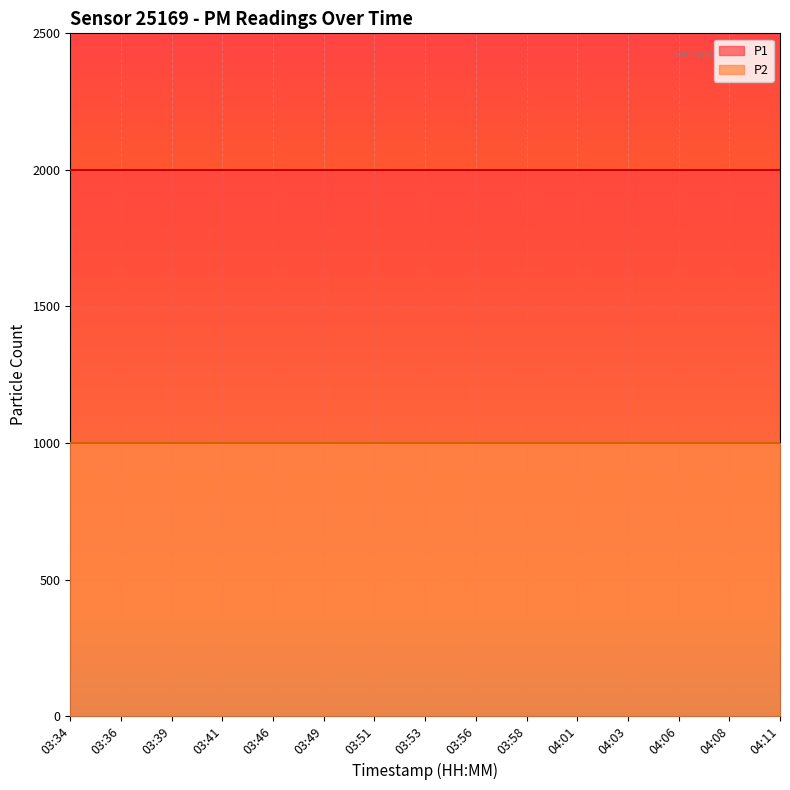

Reading left to right, what are all the values shown in this chart?

P1: 03:34=1999.9	03:36=1999.9	03:39=1999.9	03:41=1999.9	03:46=1999.9	03:49=1999.9	03:51=1999.9	03:53=1999.9	03:56=1999.9	03:58=1999.9	04:01=1999.9	04:03=1999.9	04:06=1999.9	04:08=1999.9	04:11=1999.9
P2: 03:34=999.9	03:36=999.9	03:39=999.9	03:41=999.9	03:46=999.9	03:49=999.9	03:51=999.9	03:53=999.9	03:56=999.9	03:58=999.9	04:01=999.9	04:03=999.9	04:06=999.9	04:08=999.9	04:11=999.9